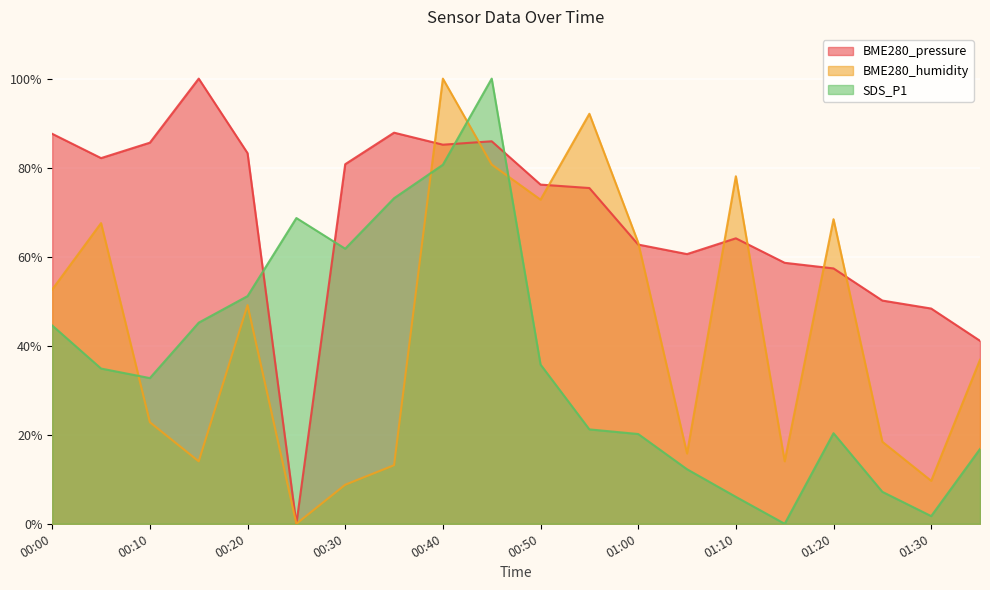

Reading left to right, list all the values displayed in this chart.

BME280_pressure: 00:00=87.6	00:05=82.1	00:10=85.6	00:15=100.0	00:20=83.3	00:25=0.0	00:30=80.8	00:35=87.9	00:40=85.2	00:45=85.9	00:50=76.2	00:55=75.4	01:00=62.7	01:05=60.6	01:10=64.1	01:15=58.6	01:20=57.4	01:25=50.1	01:30=48.4	01:35=41.1
BME280_humidity: 00:00=52.6	00:05=67.5	00:10=22.8	00:15=14.0	00:20=49.1	00:25=0.0	00:30=8.8	00:35=13.2	00:40=100.0	00:45=80.7	00:50=72.8	00:55=92.1	01:00=63.2	01:05=15.8	01:10=78.1	01:15=14.0	01:20=68.4	01:25=18.4	01:30=9.6	01:35=36.8
SDS_P1: 00:00=44.5	00:05=34.9	00:10=32.7	00:15=45.2	00:20=51.1	00:25=68.7	00:30=61.8	00:35=73.1	00:40=80.7	00:45=100.0	00:50=35.8	00:55=21.2	01:00=20.2	01:05=12.3	01:10=6.0	01:15=0.0	01:20=20.3	01:25=7.2	01:30=1.7	01:35=16.8